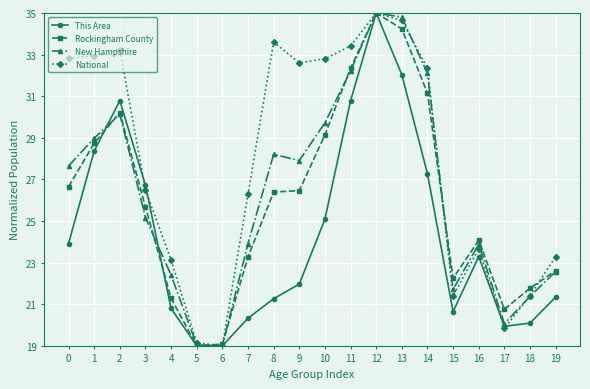

Count the number of categories in the chart.

20